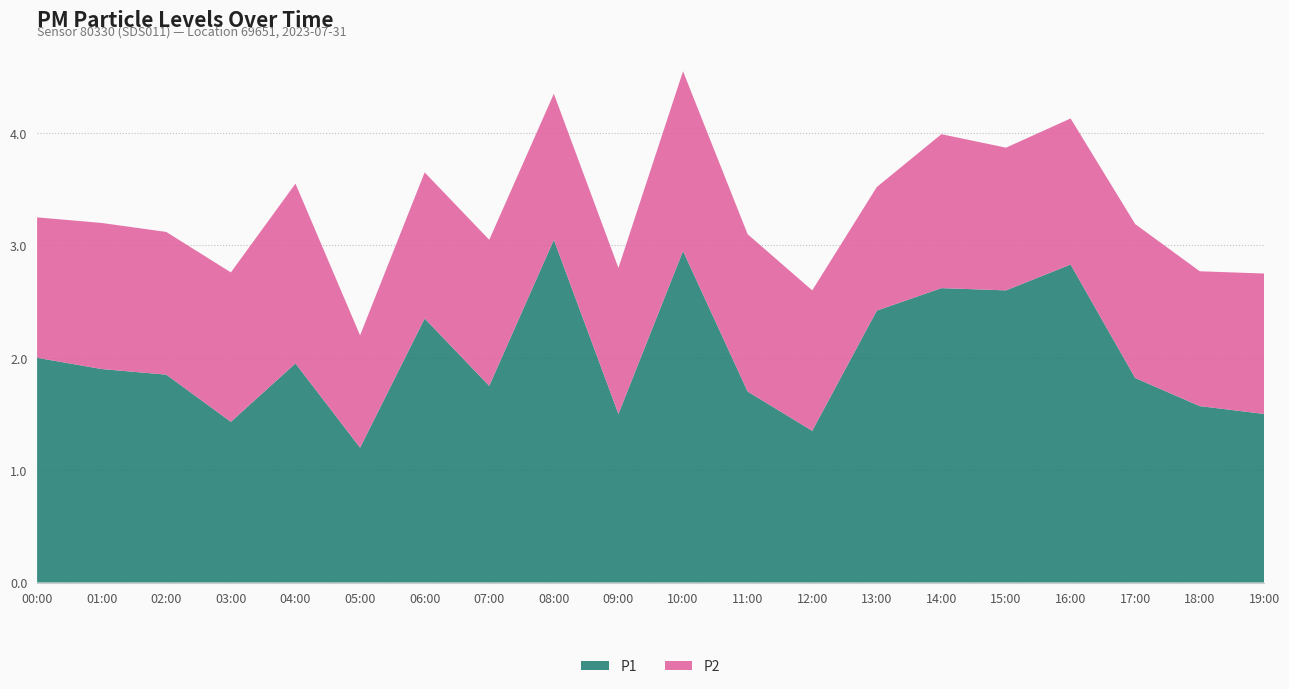

Reading left to right, transcribe all the data shown in this chart.

P1: 2.0	1.9	1.9	1.4	1.9	1.2	2.4	1.8	3.0	1.5	3.0	1.7	1.4	2.4	2.6	2.6	2.8	1.8	1.6	1.5
P2: 1.2	1.3	1.3	1.3	1.6	1.0	1.3	1.3	1.3	1.3	1.6	1.4	1.2	1.1	1.4	1.3	1.3	1.4	1.2	1.2